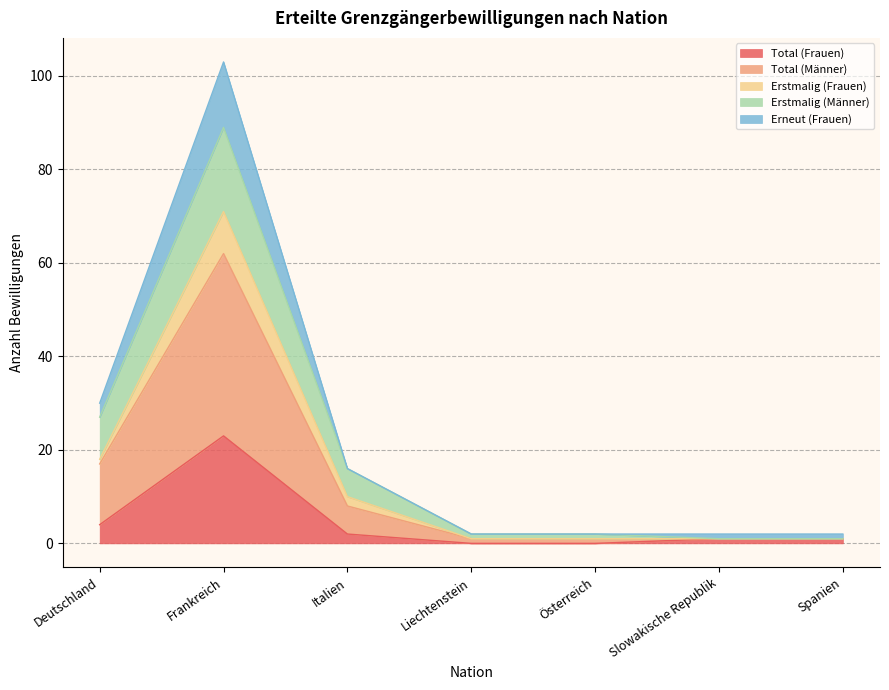

Which category has the highest value in the Erstmalig (Frauen) series?

Frankreich